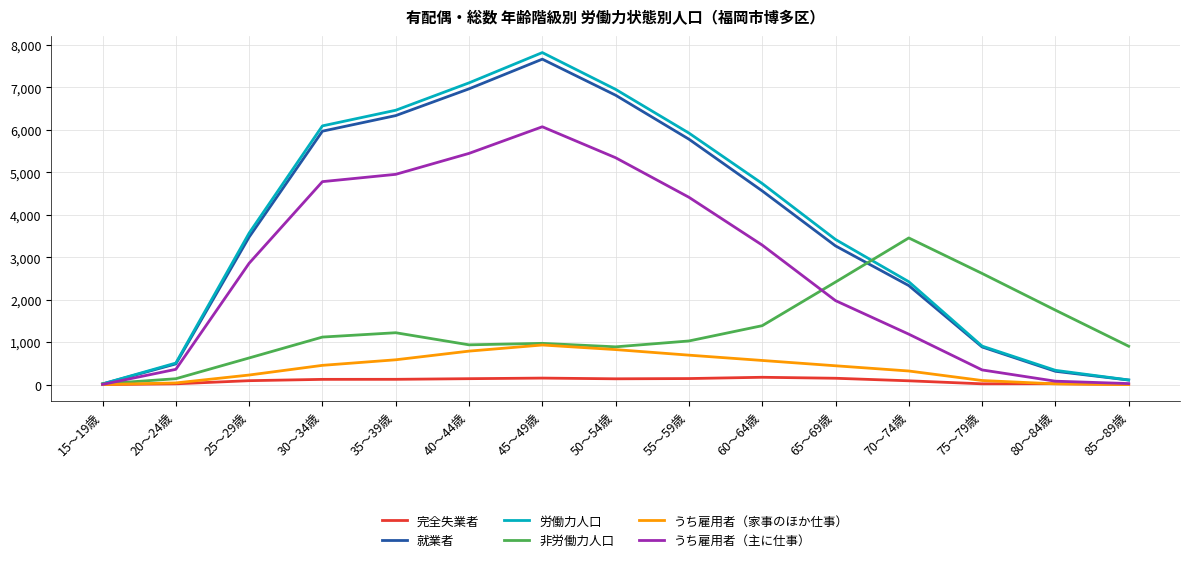

At which category is the sum across all series the highest?

45～49歳